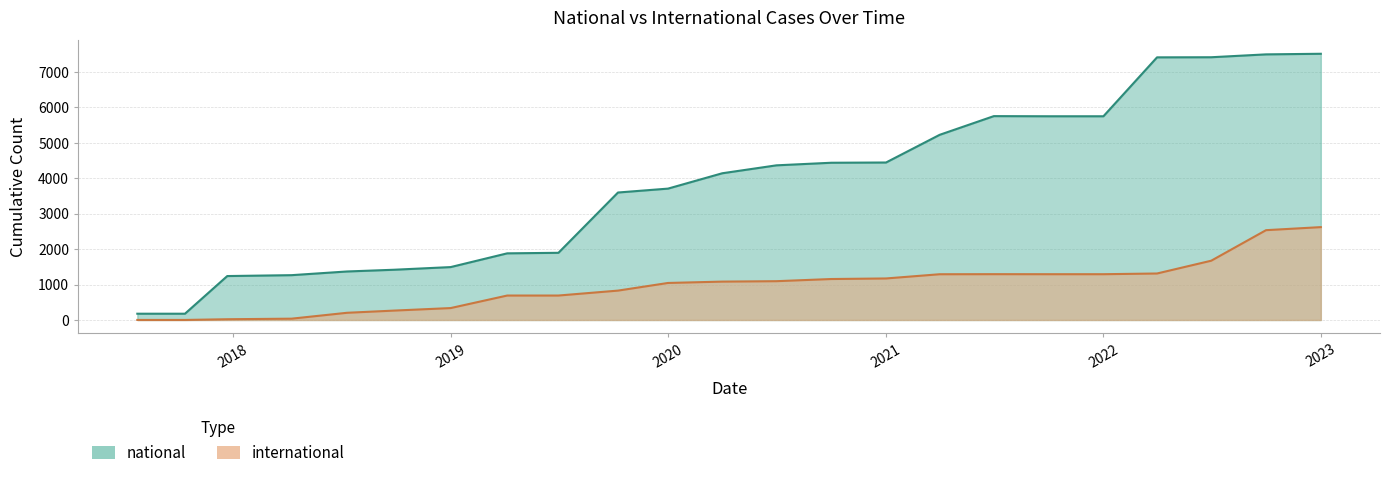

Is it true that national equals 1896 at 2019-07-01?

True